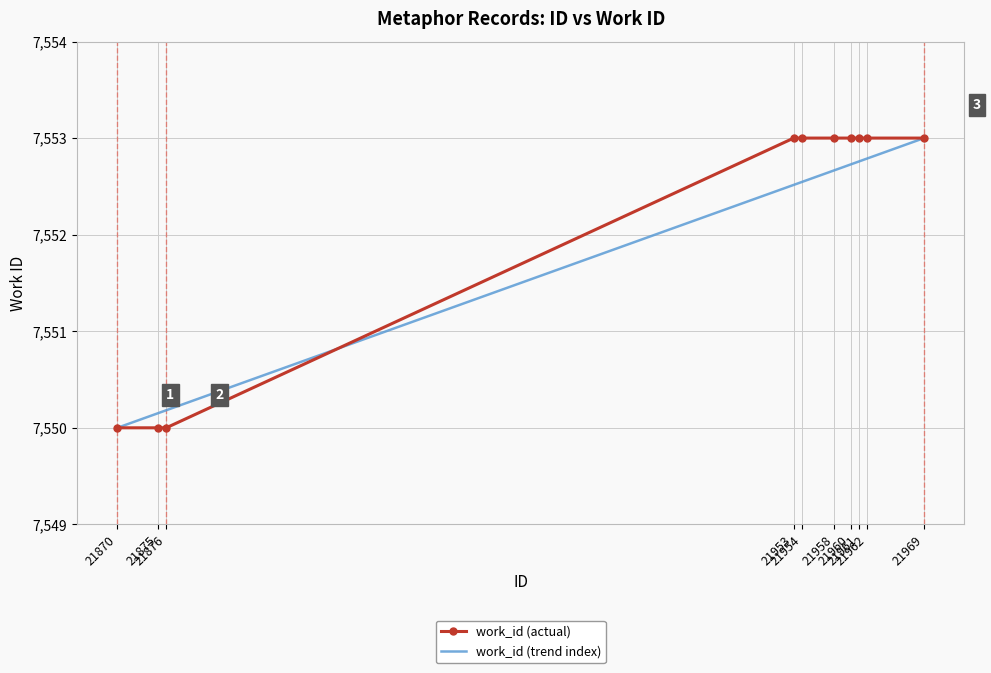

What is the sum of the work_id (actual) values at 21969 and 21961?

15106.0